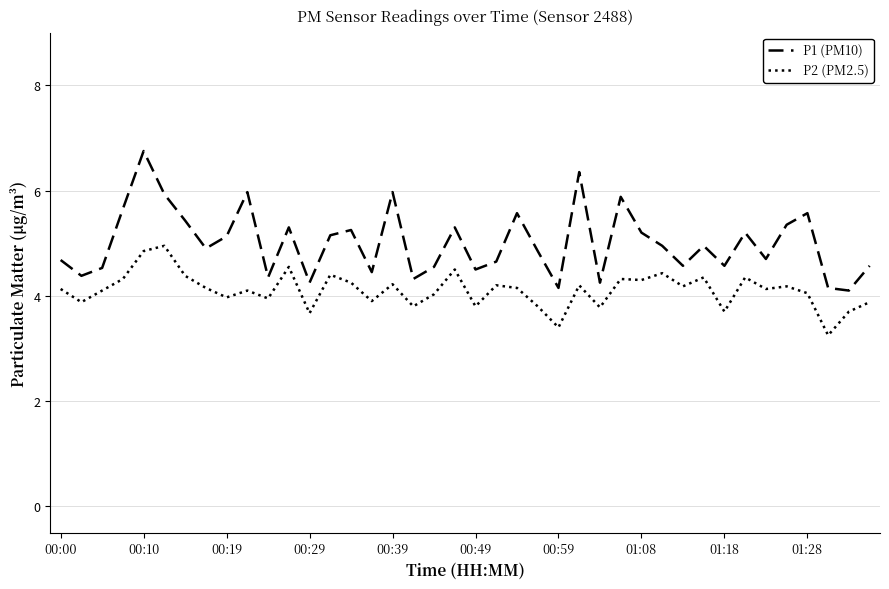

True or false: P2 (PM2.5) has more than 1 points higher than both neighbors.

True